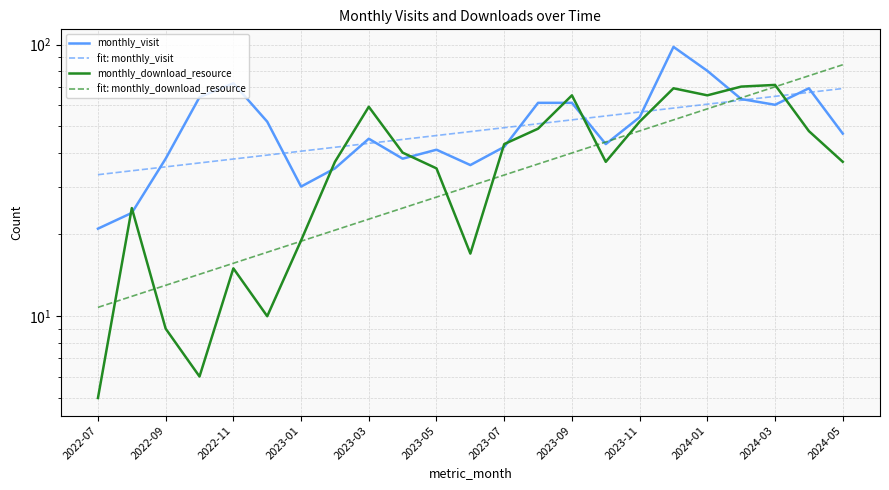

Count the number of data series in this chart.

4